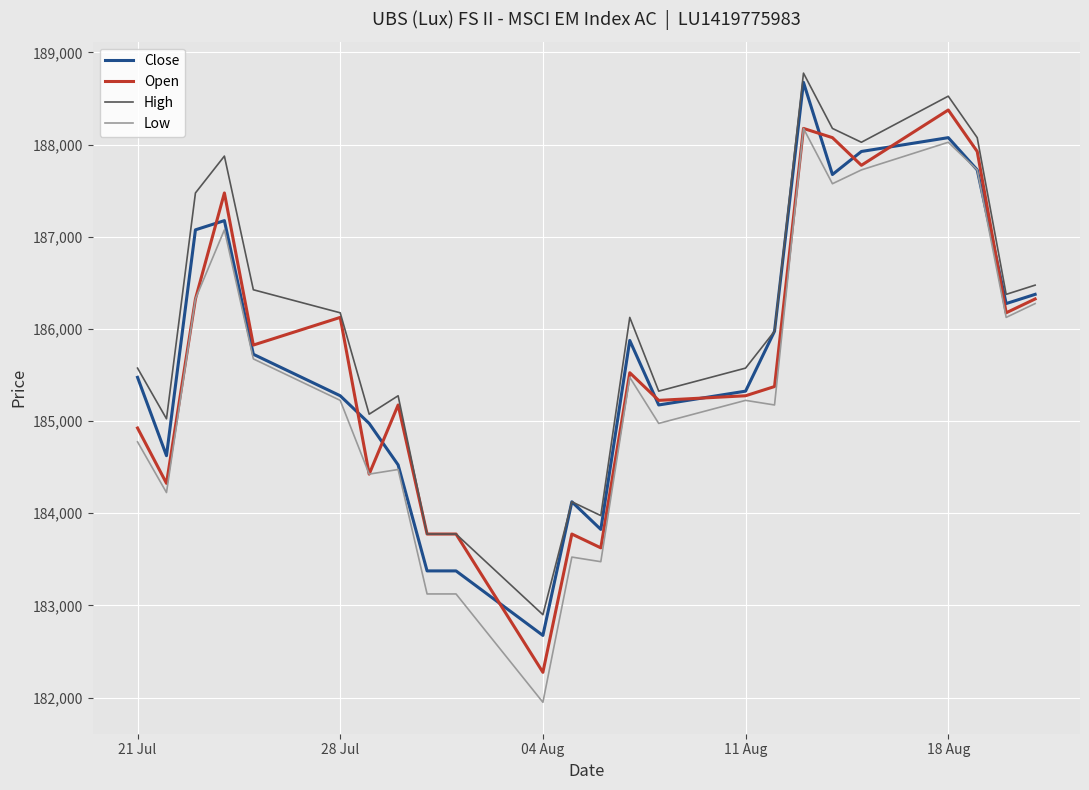

True or false: Low and High intersect in this chart.

False